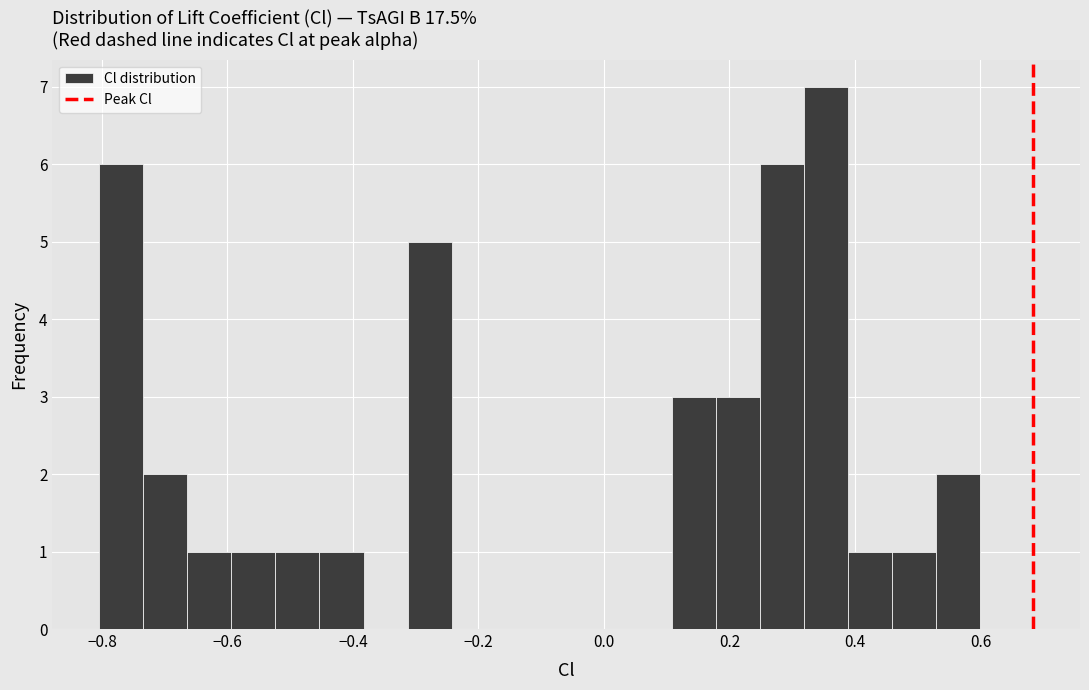

Read against the x-axis, roughly where is the centre of the tallest bar?

0.36